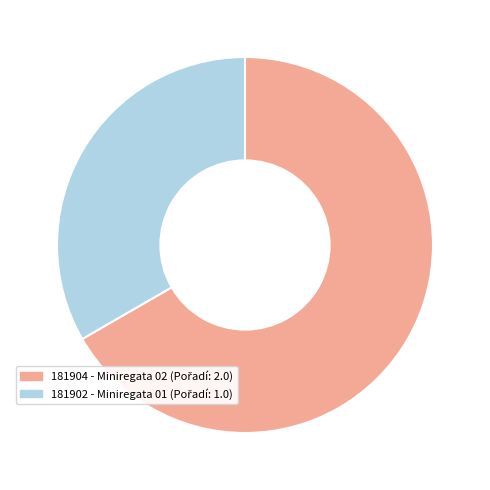

Rank the categories by value from highest to lowest.

181904, 181902